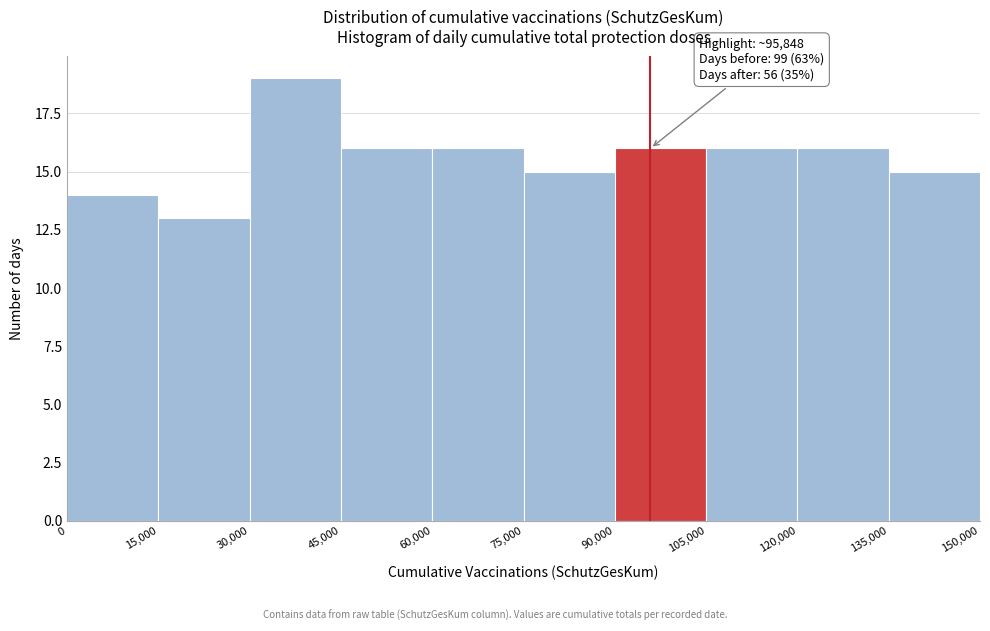

Over which range of the x-axis is the bar tallest?

30,000 to 45,000